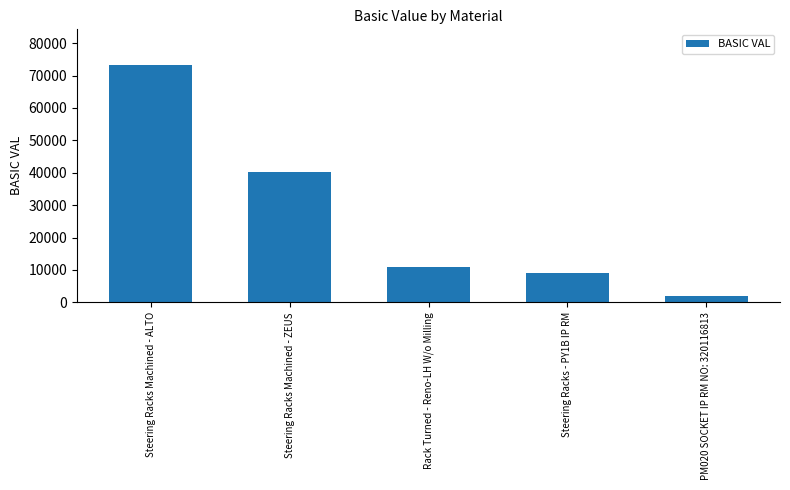

Which label corresponds to the largest value in the chart?

Steering Racks Machined - ALTO